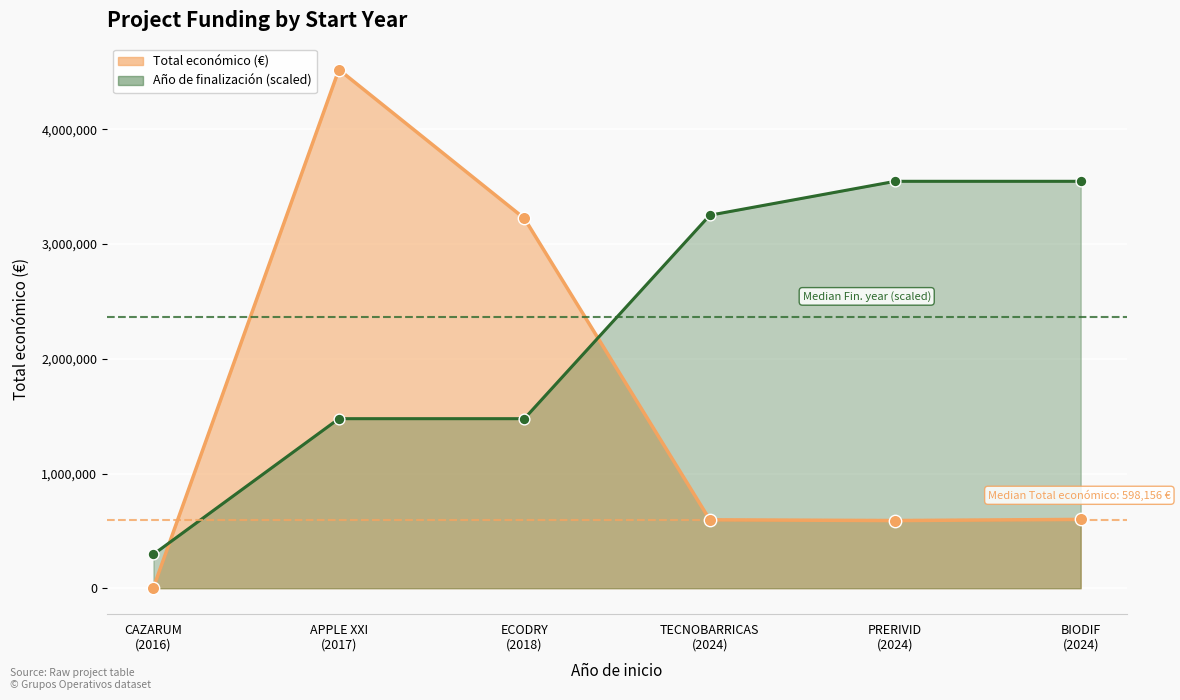

Approximately how many times larger is the value at ECODRY (2018) compared to APPLE XXI (2017)?

0.7